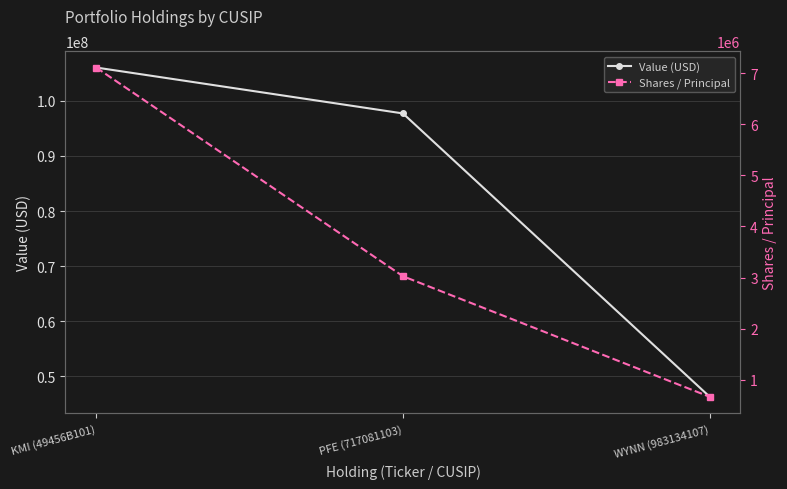

What is the sum of all Value (USD) values?

250045000